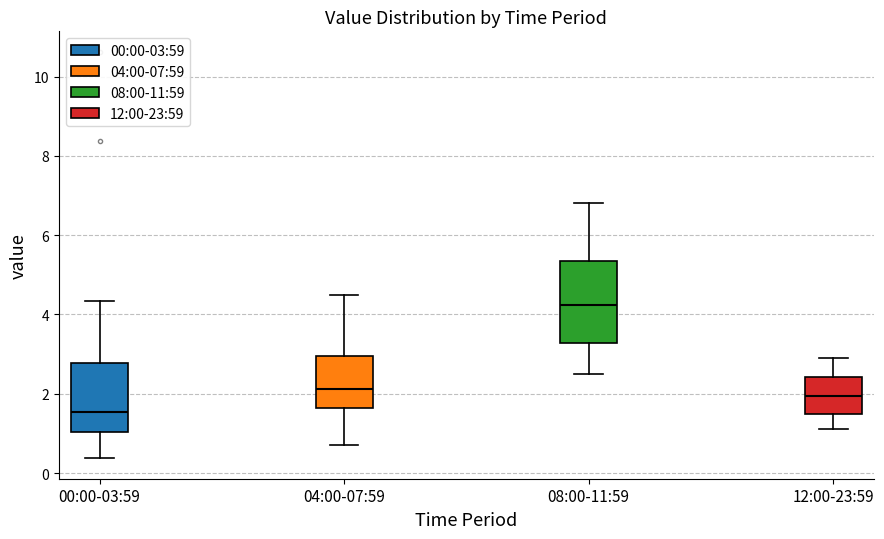

Reading left to right, read every box against the y-axis: the position of its median line, the range the box covers, and the ends of its whiskers. The values are not printed on the chart, so give them approximately, as read against the axis.

00:00-03:59: median 1.6, box 1.0 to 2.8, whiskers 0.4 to 4.4
04:00-07:59: median 2.2, box 1.6 to 3.0, whiskers 0.8 to 4.6
08:00-11:59: median 4.2, box 3.2 to 5.4, whiskers 2.6 to 6.8
12:00-23:59: median 2.0, box 1.6 to 2.4, whiskers 1.2 to 3.0